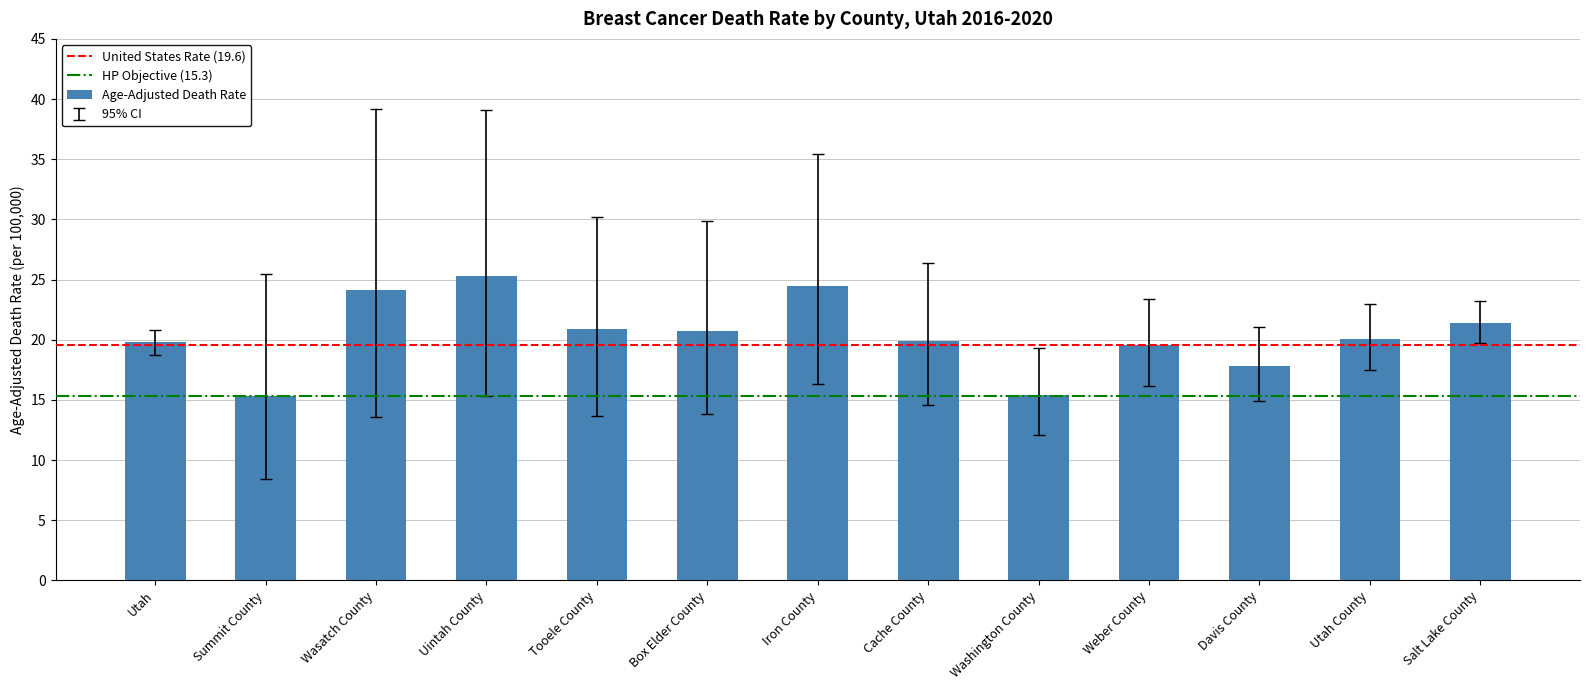

What position from the left is Iron County?

7